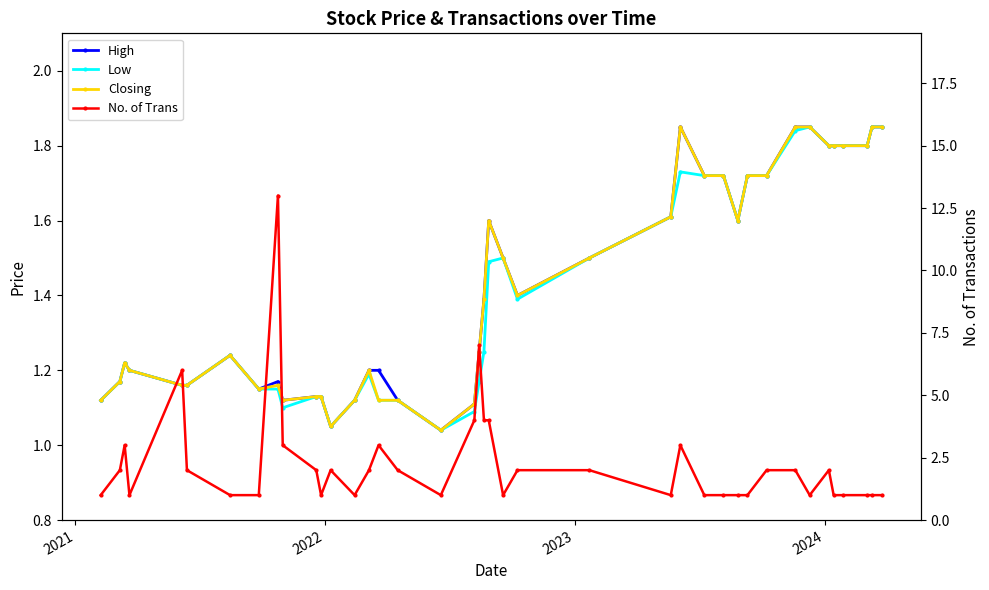

The value of Closing at 30 is 1.1. True or false?

False